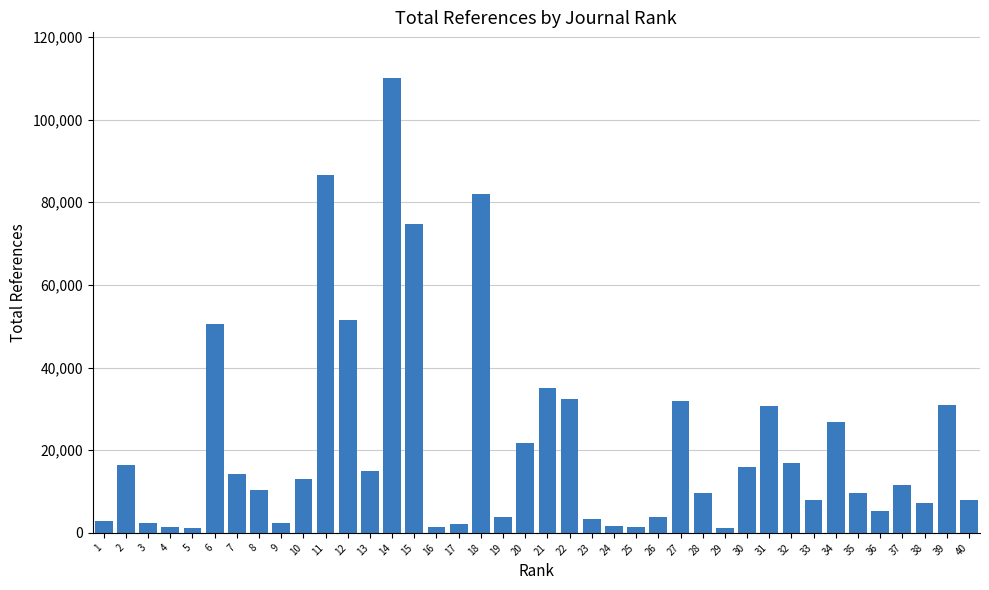

What is the maximum value shown in the chart?

110104